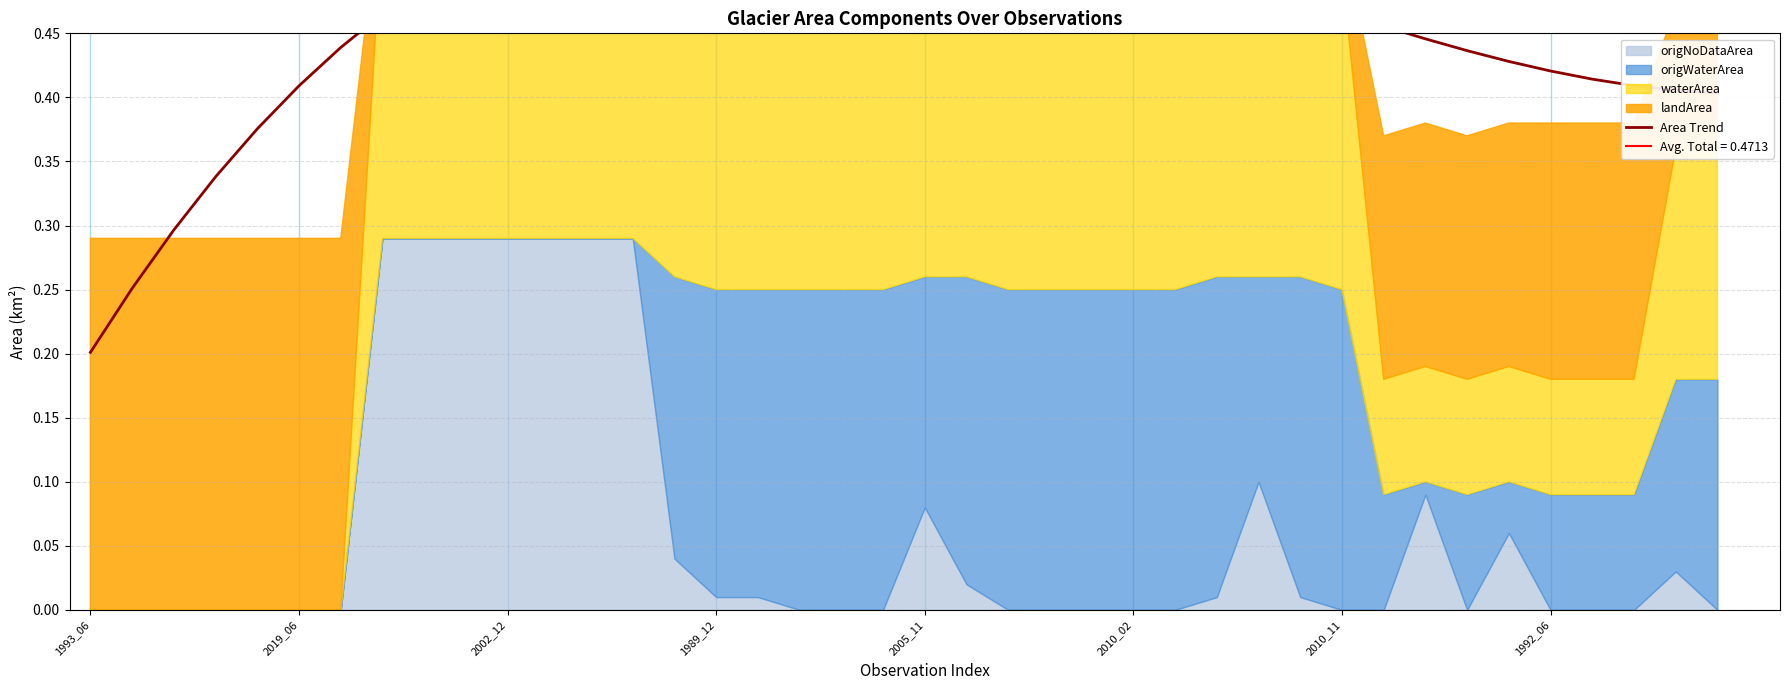

What is the greatest value displayed?

0.6